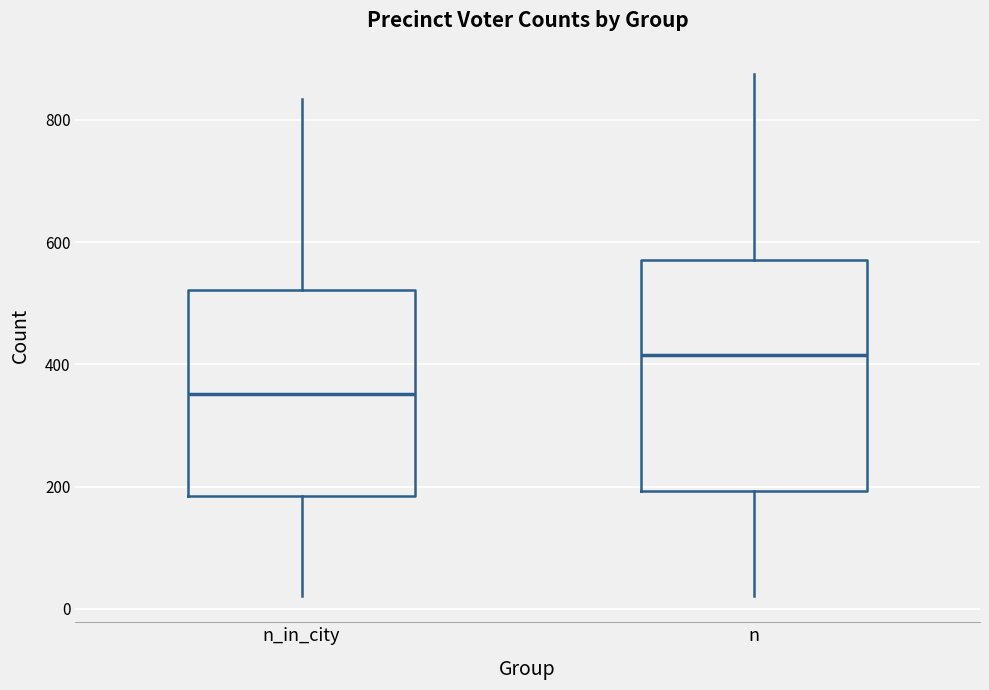

Which box has the lowest median line?

n_in_city